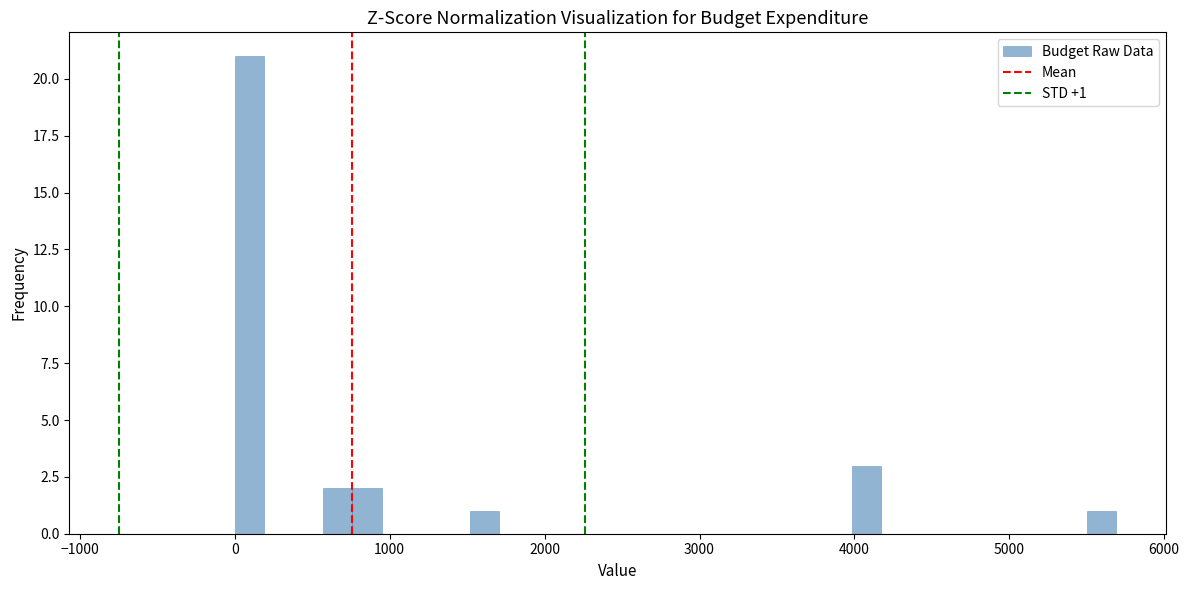

Around what value on the x-axis is the tallest bar? Give the approximate position of its centre, as read against the axis.

100